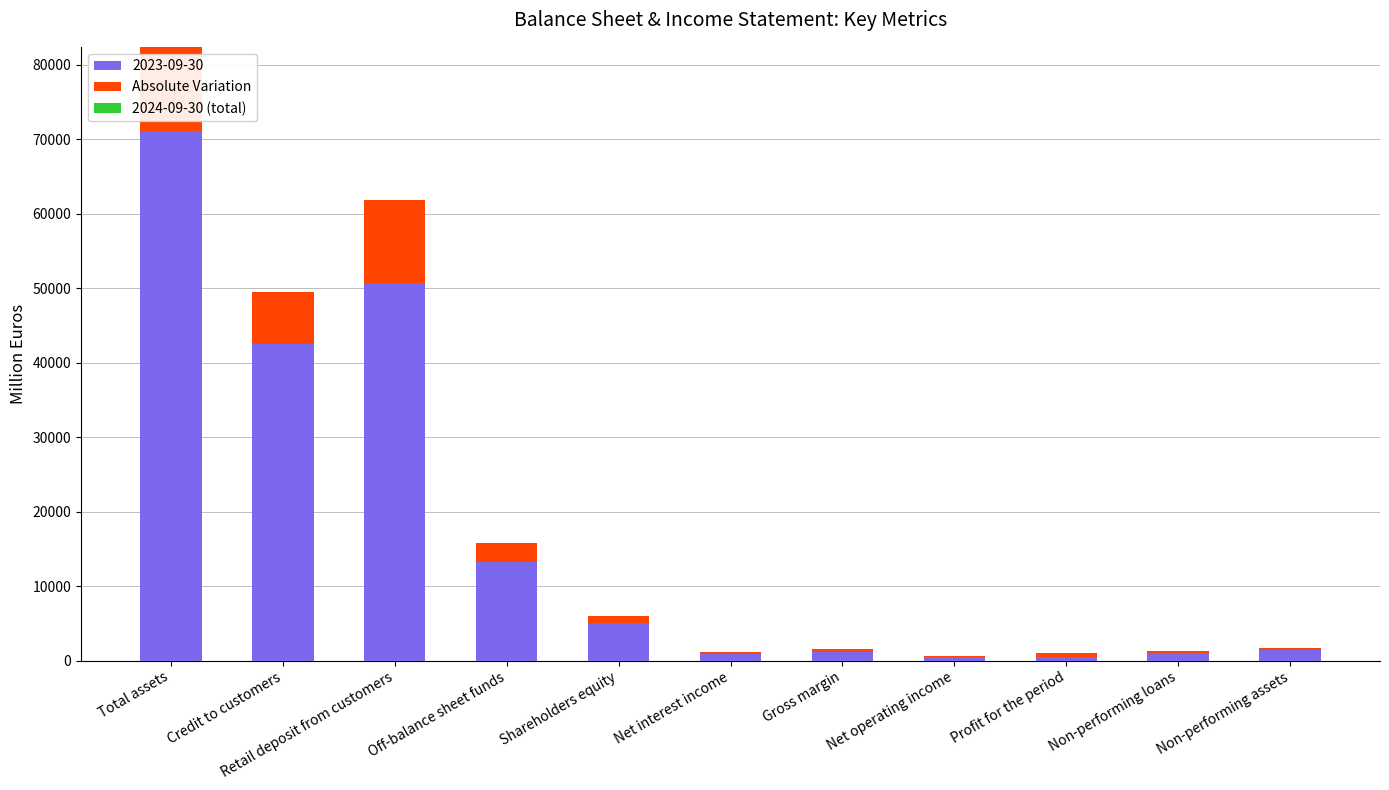

At which category is the sum across all series the highest?

Total assets